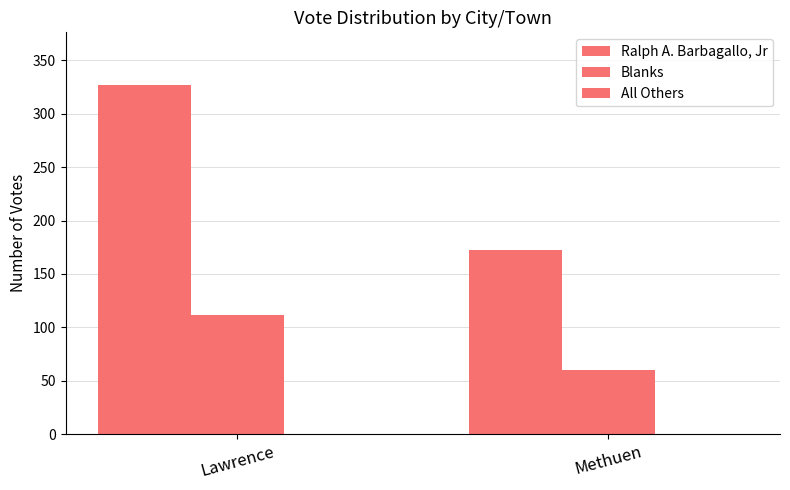

List the labels in order of Ralph A. Barbagallo, Jr value, largest first.

Lawrence, Methuen